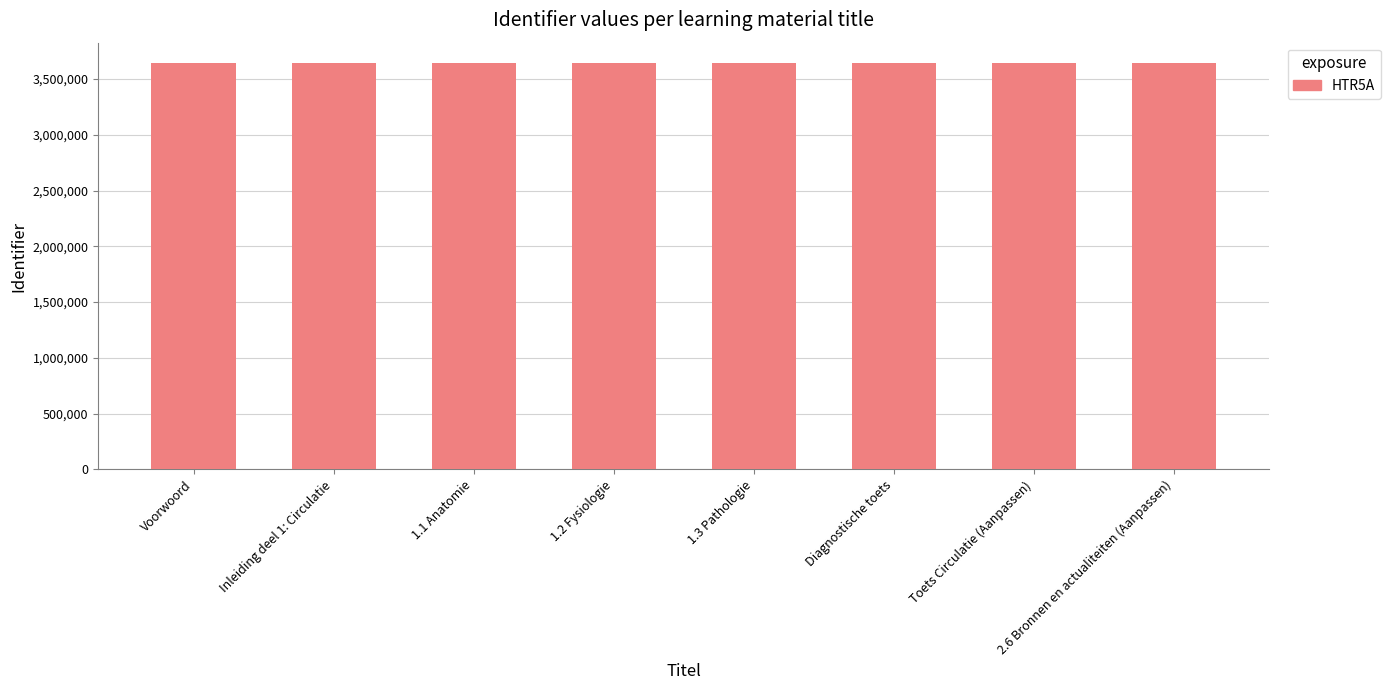

What is the maximum value shown in the chart?

3644199